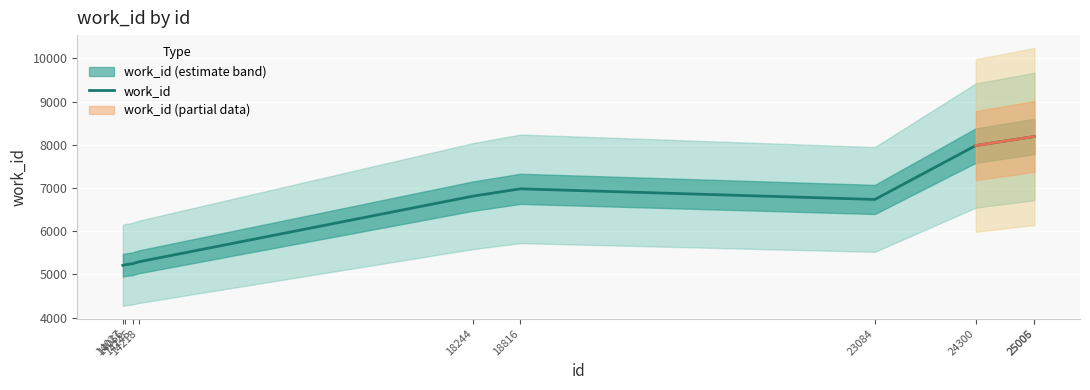

Reading left to right, list all the values displayed in this chart.

14027=5212	14056=5225	14145=5250	14218=5292	18244=6813	18816=6982	23084=6736	24300=7984	25005=8193	25006=8193